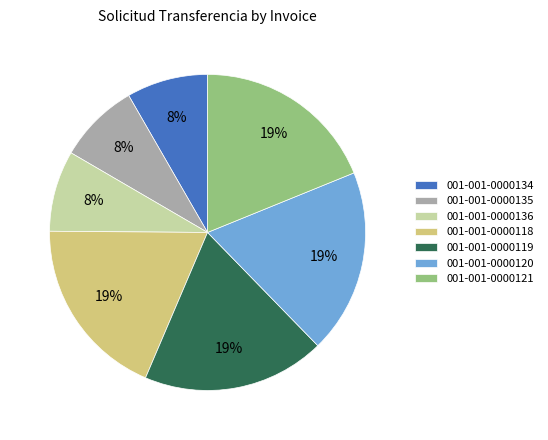

Is there any slice that represents more than half of the pie?

No